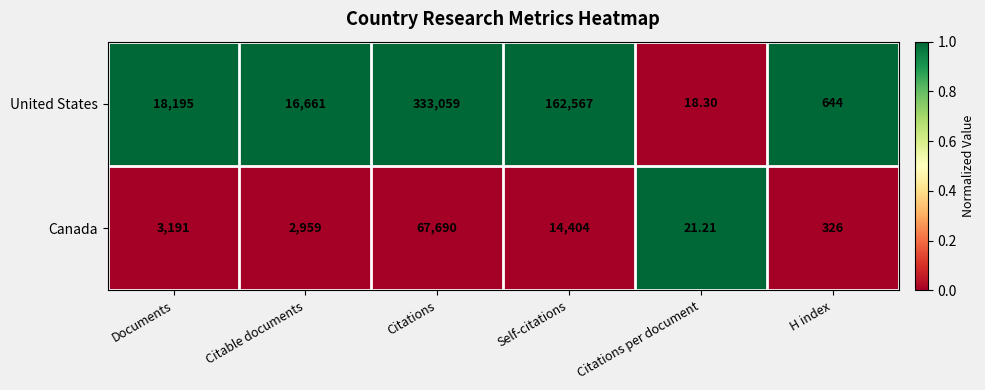

What is the maximum value shown in the chart?

333059.0